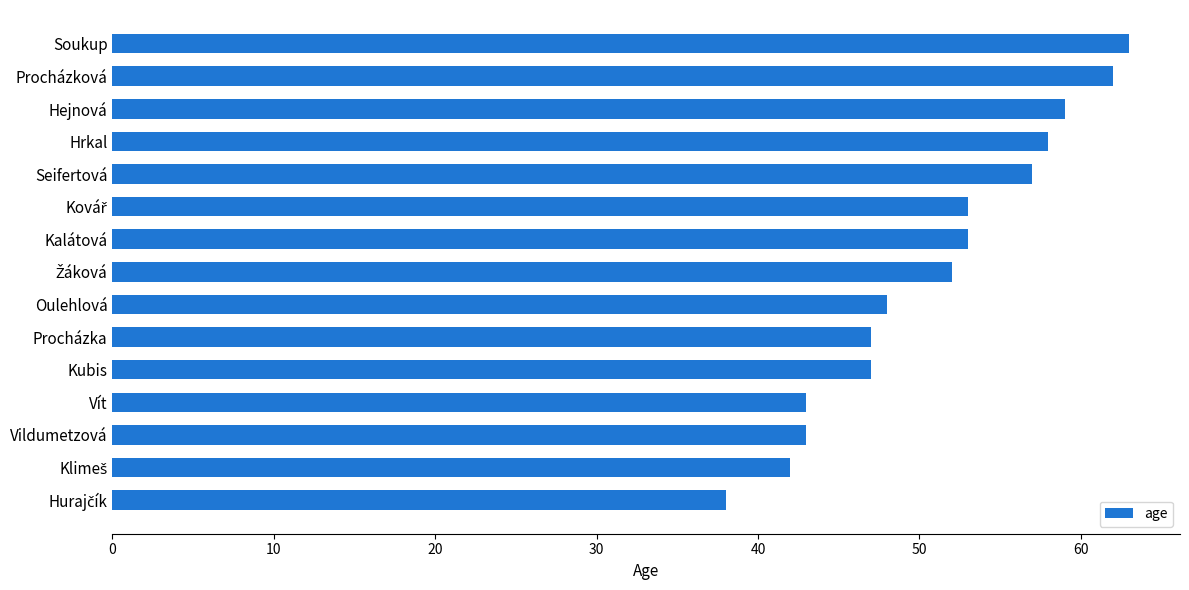

Which category has the highest value across all series?

Soukup